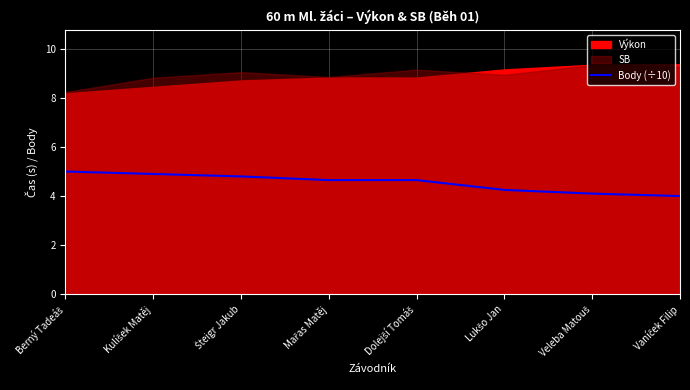

What is the highest value of the Body (÷10) series?

5.0